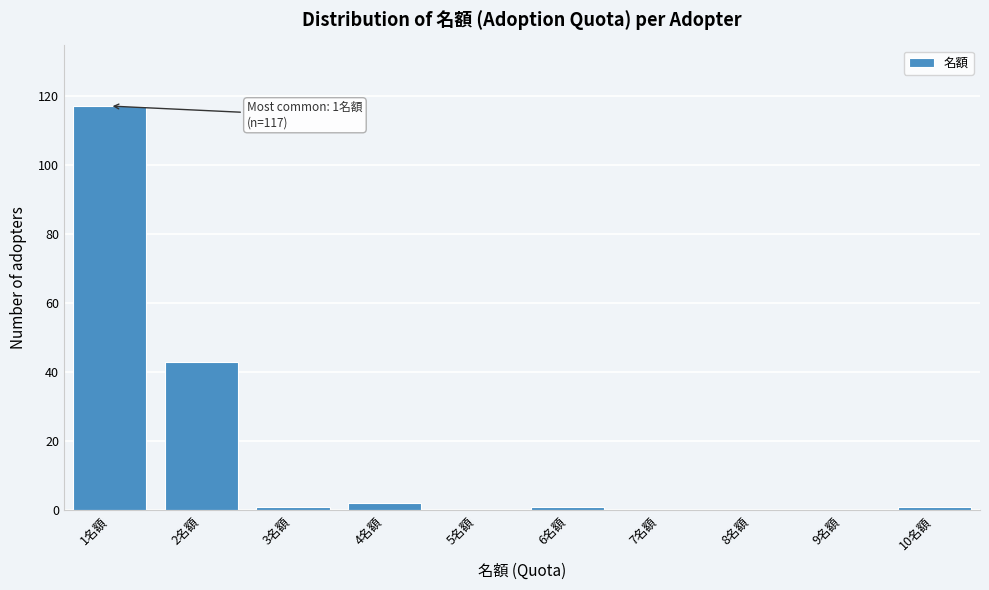

Reading left to right, extract all data points from this chart.

1名額=117	2名額=43	3名額=1	4名額=2	5名額=0	6名額=1	7名額=0	8名額=0	9名額=0	10名額=1